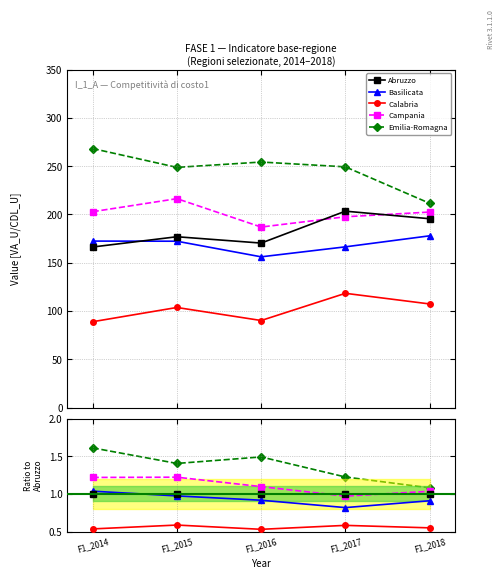

Which category has the lowest value across all series?

F1_2016